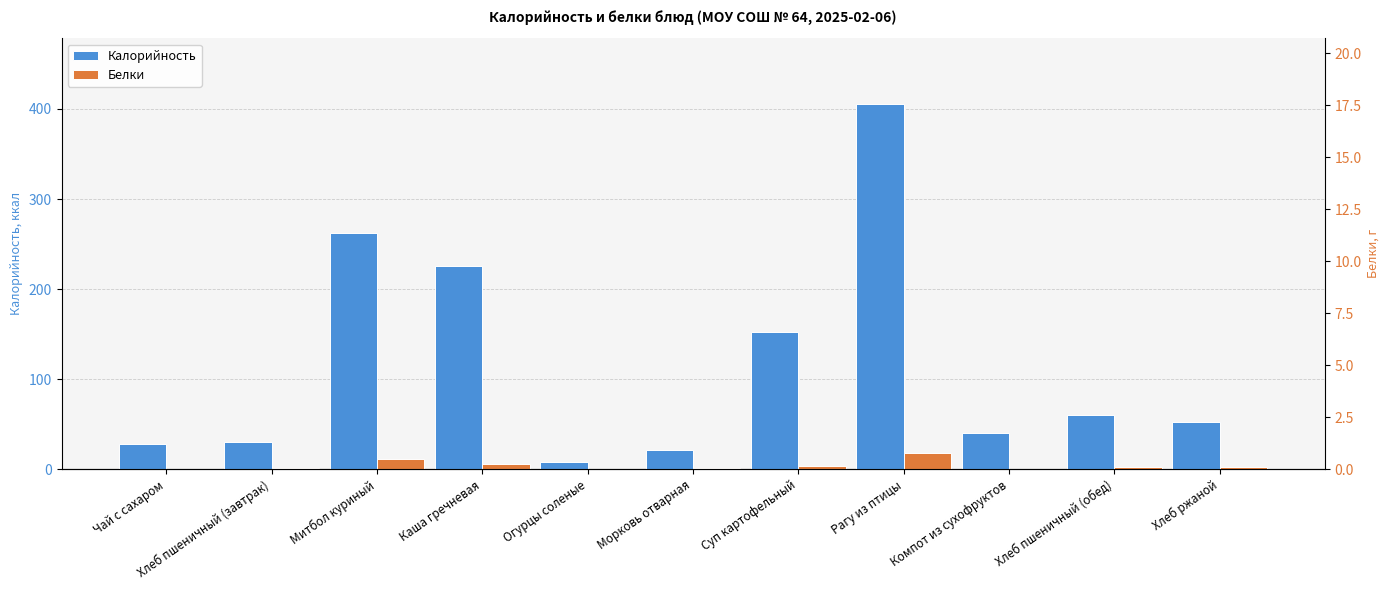

Which label corresponds to the largest value in the chart?

Рагу из птицы